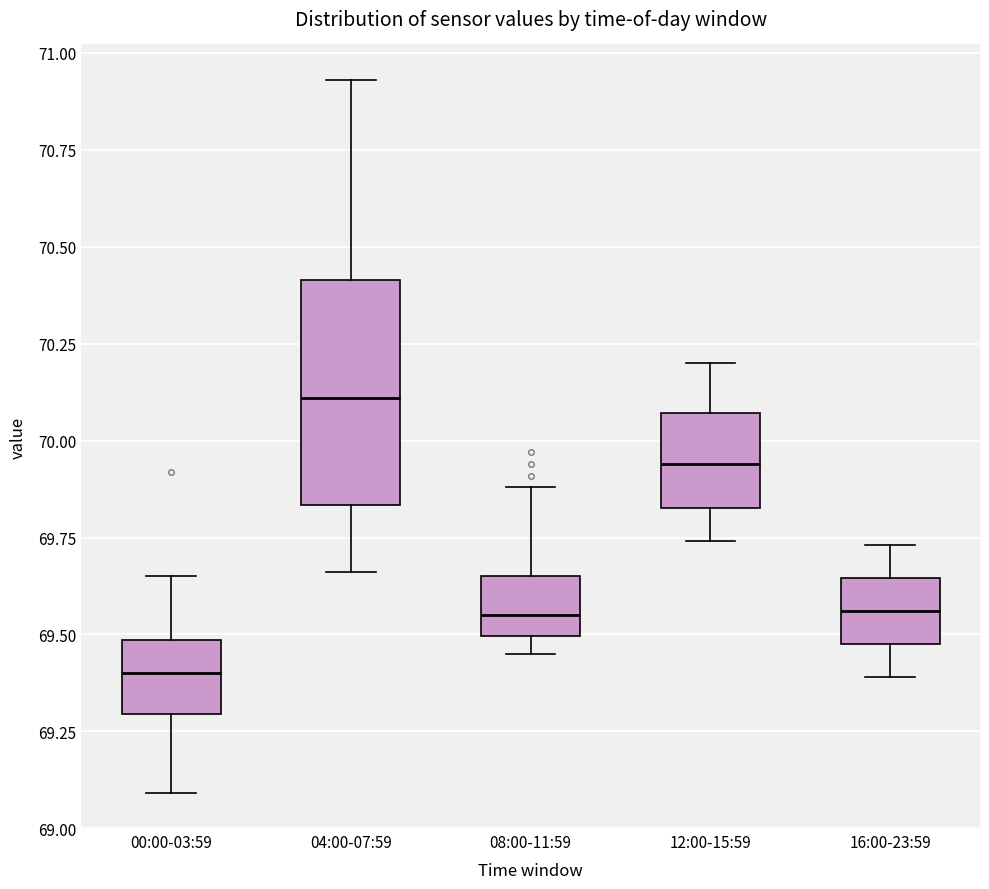

Where is the lower edge of the box for 04:00-07:59 on the y-axis? The values are not printed on the chart, so give them approximately, as read against the axis.

69.85